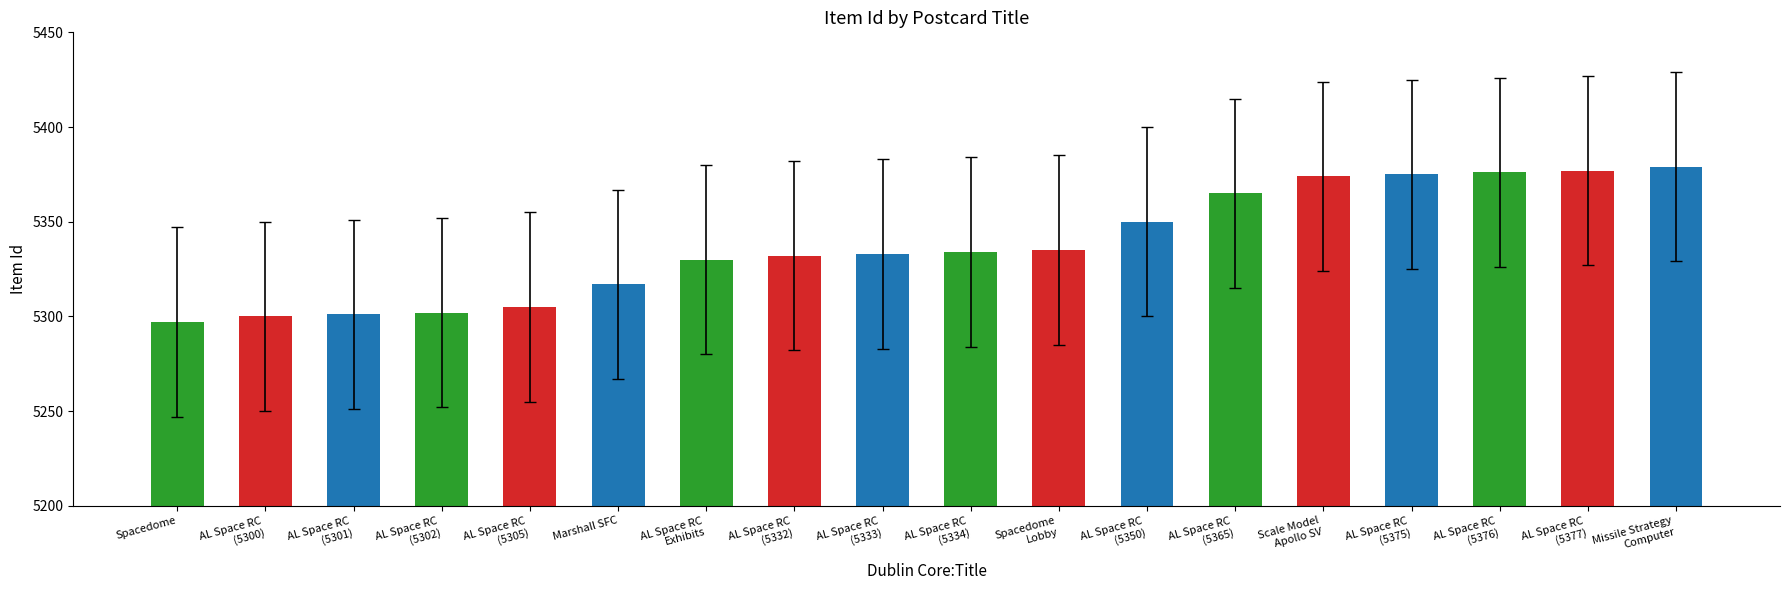

The chart shows a value of 5374 at Scale Model
Apollo SV. True or false?

True